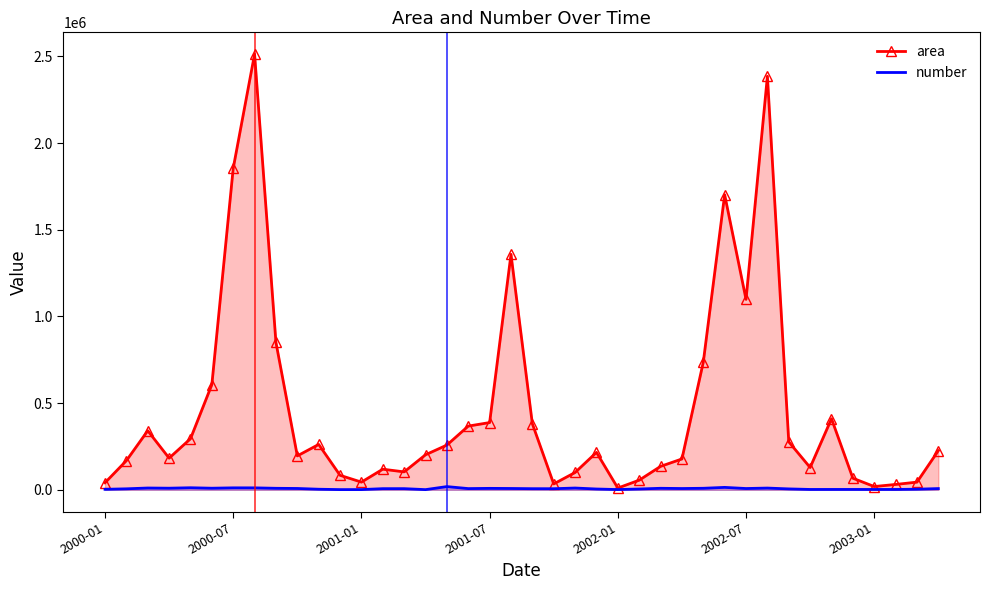

Read the area value at 10, to the nearest 100.

261700